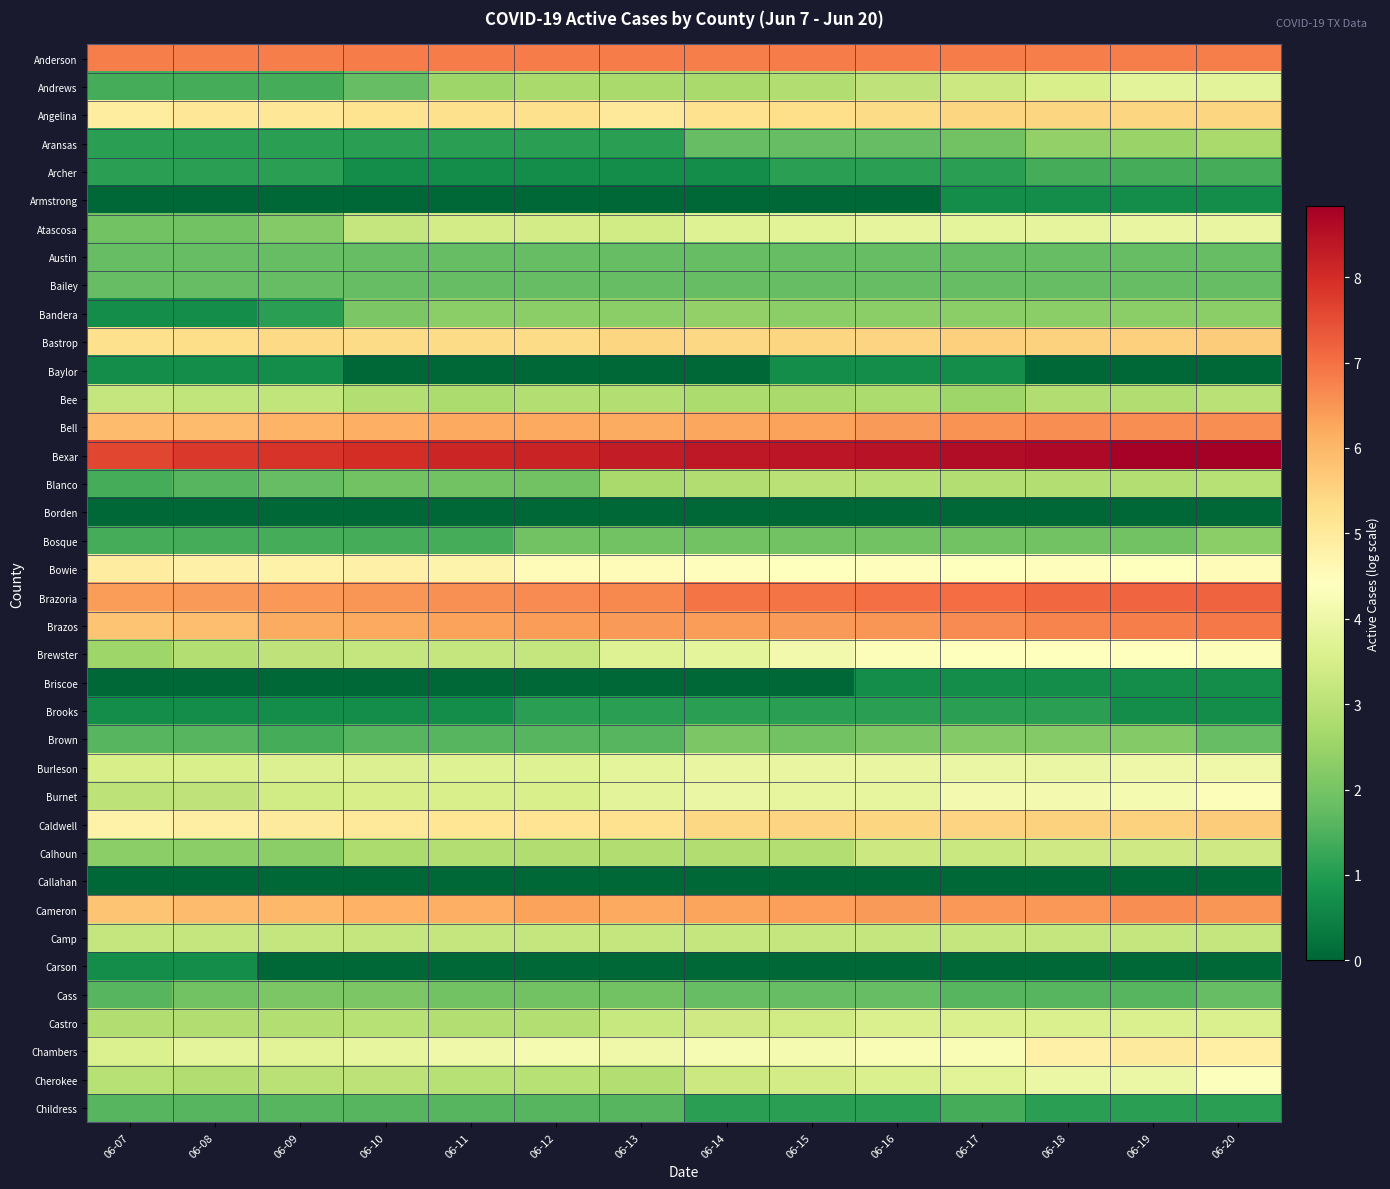

At how many categories does at least one series exceed 6?

14